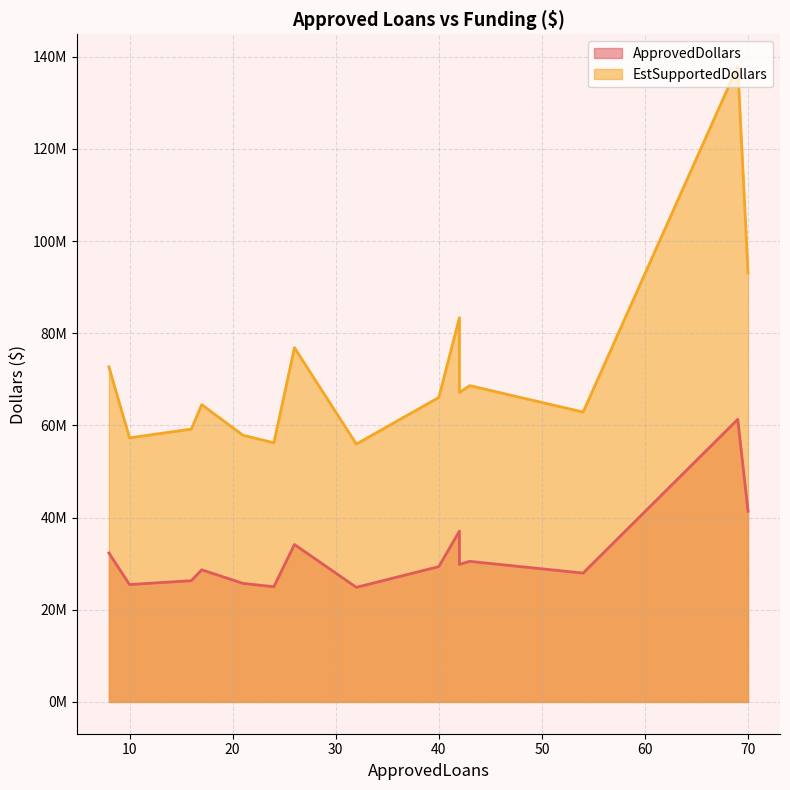

How many values in the EstSupportedDollars series are below 66051000?

7